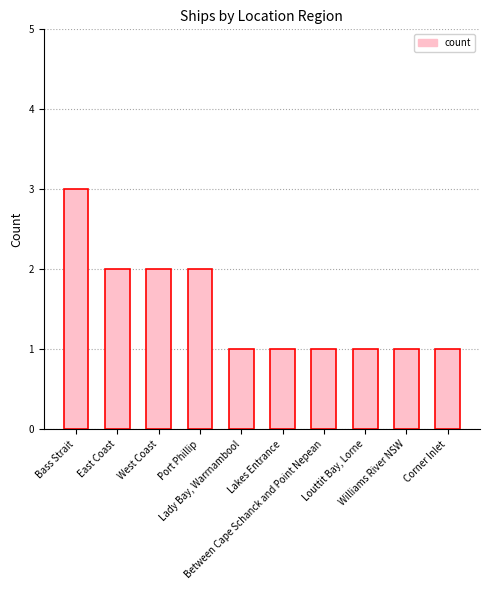

What is the value of the 5th bar from the left?

1